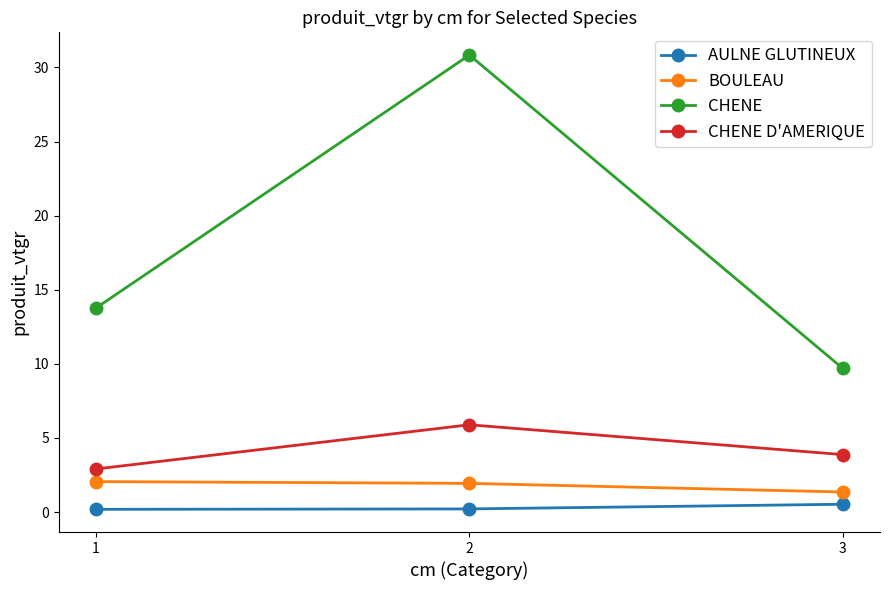

Is this an area chart (filled region under the line)?

No